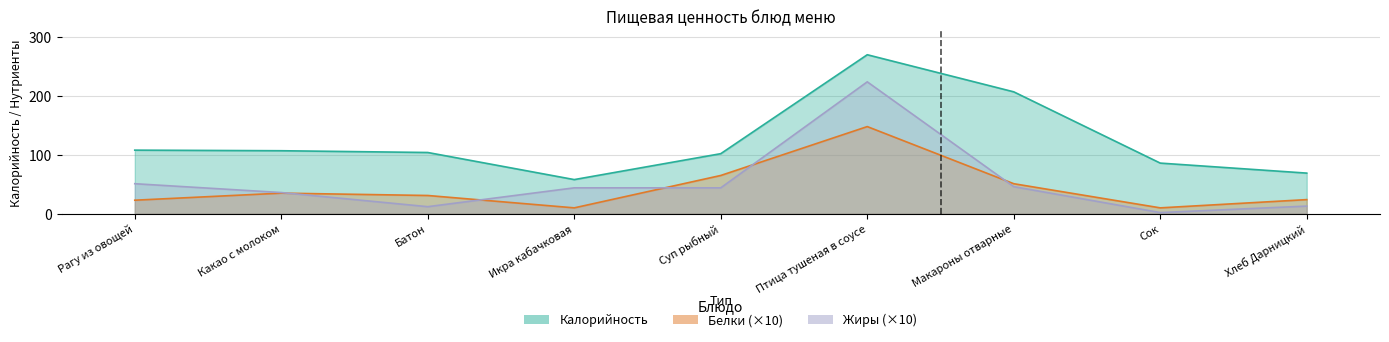

How many interior local valleys does the Белки series have?

2